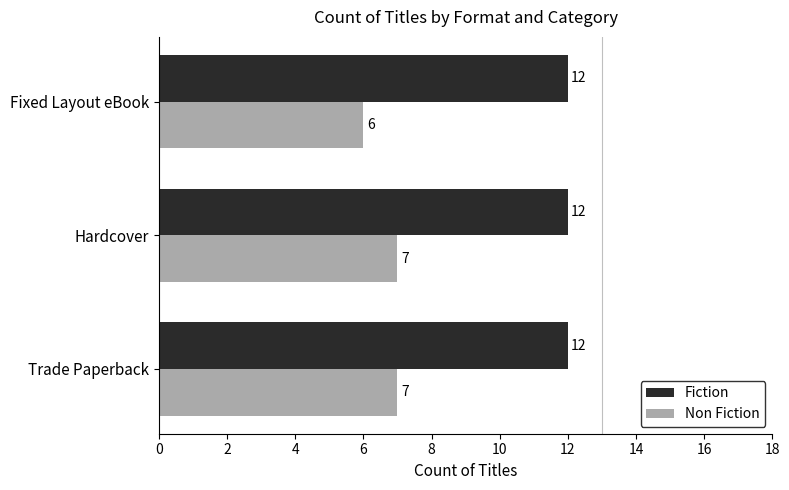

How many series are shown in this chart?

2